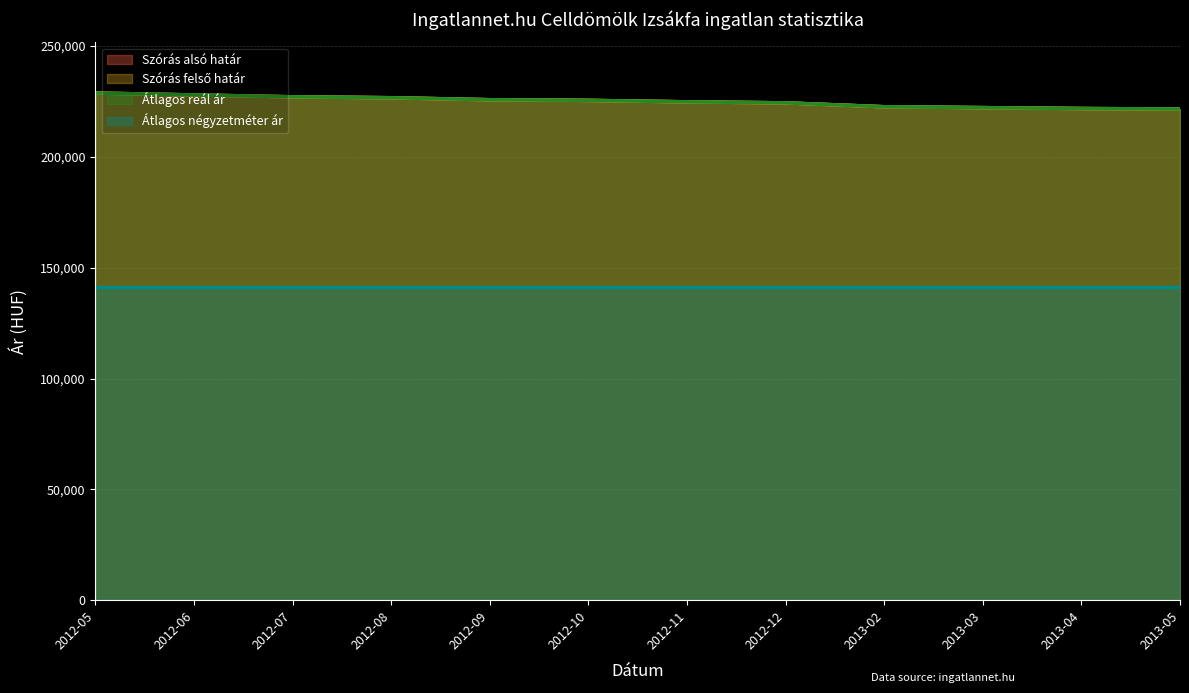

Which has a higher value, 2013-04 or 2013-02?

2013-02